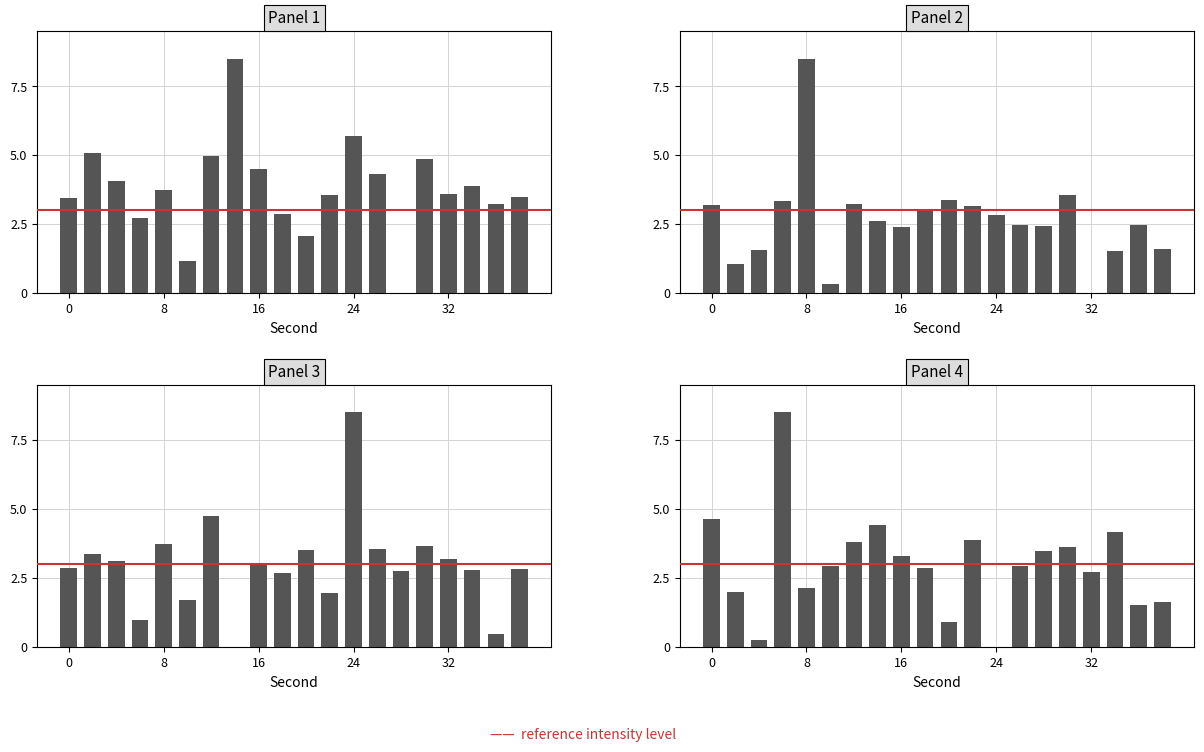

Rank the series by their maximum value, from lowest to highest.

Panel 1, Panel 2, Panel 3, Panel 4